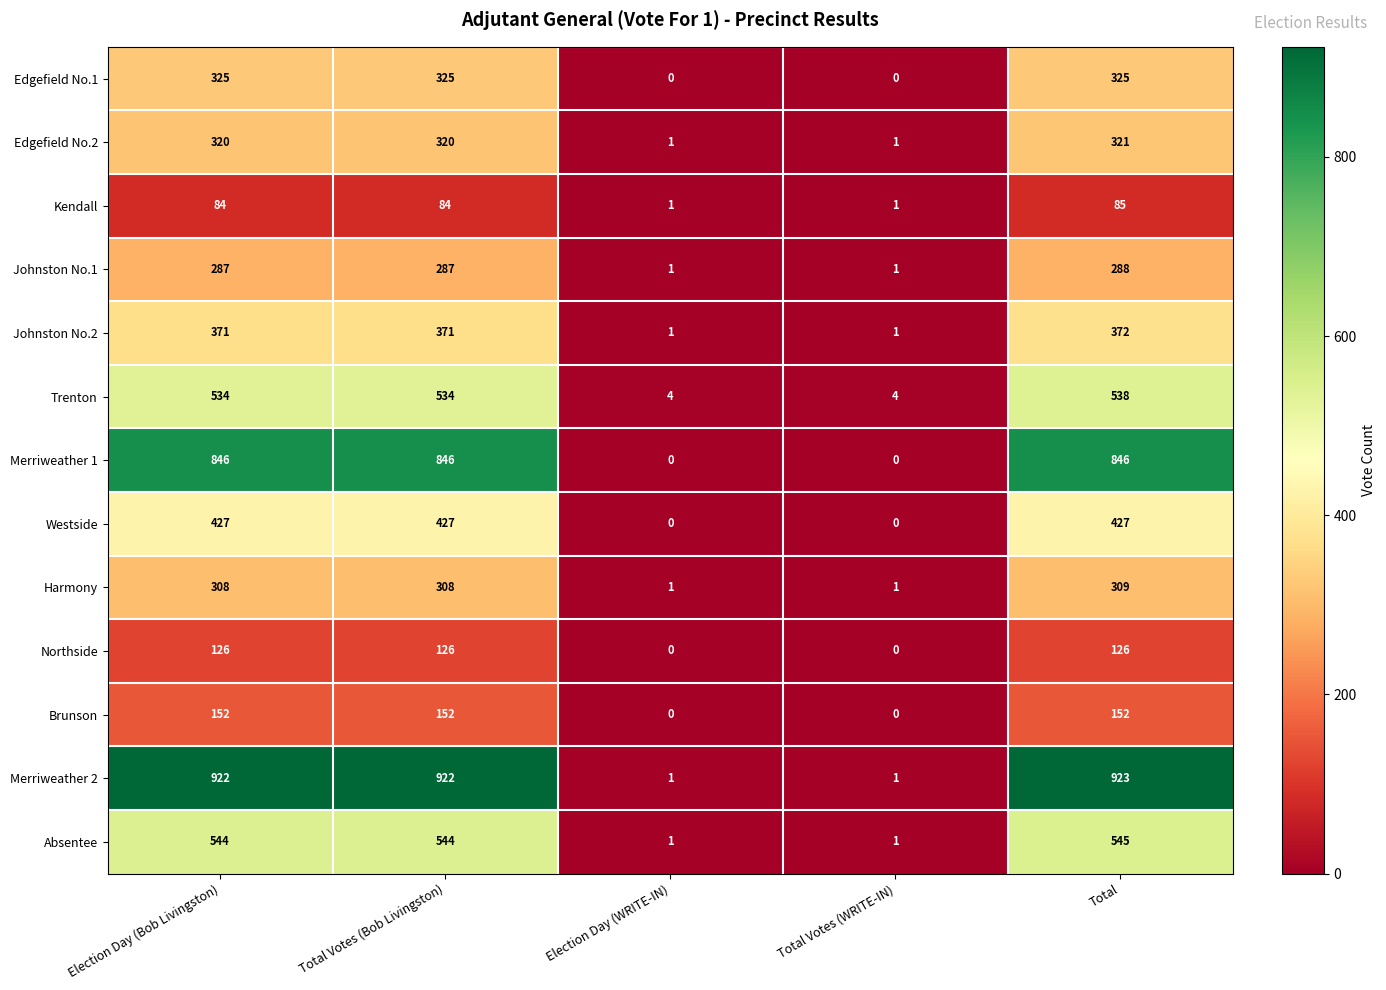

What is the difference between the highest and lowest values at Election Day (WRITE-IN)?

4